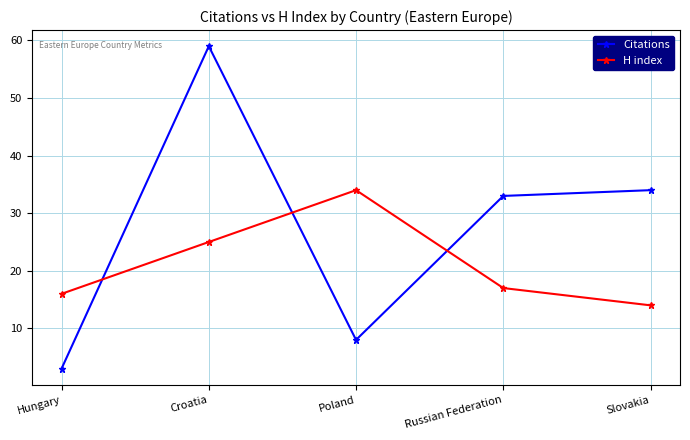

Reading left to right, what are all the values shown in this chart?

Citations: Hungary=3	Croatia=59	Poland=8	Russian Federation=33	Slovakia=34
H index: Hungary=16	Croatia=25	Poland=34	Russian Federation=17	Slovakia=14